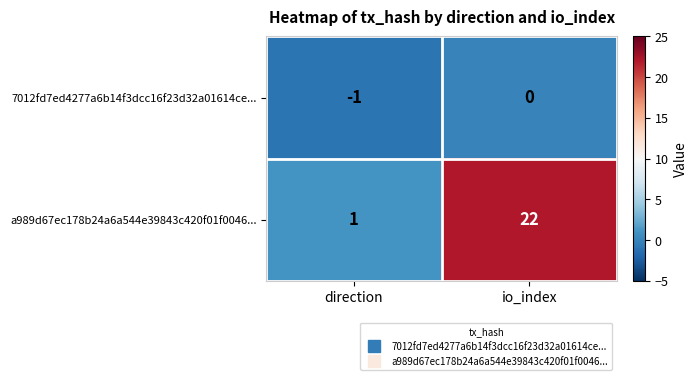

Rank the series by their maximum value, from highest to lowest.

a989d67ec178b24a6a544e39843c420f01f0046..., 7012fd7ed4277a6b14f3dcc16f23d32a01614ce...